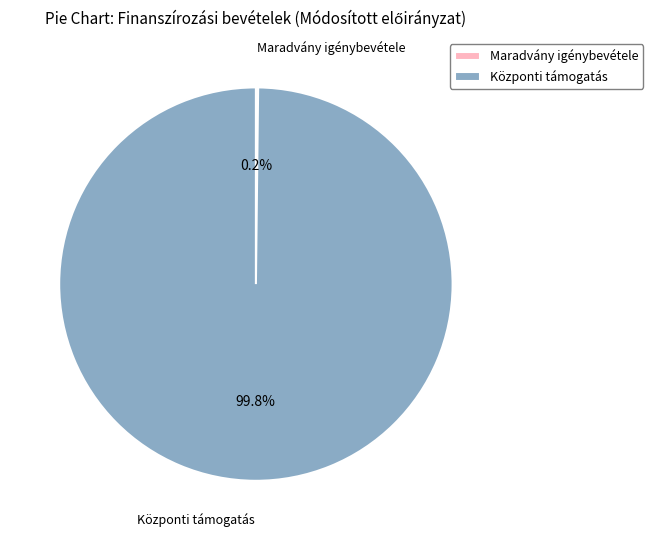

What is the majority slice?

Központi támogatás